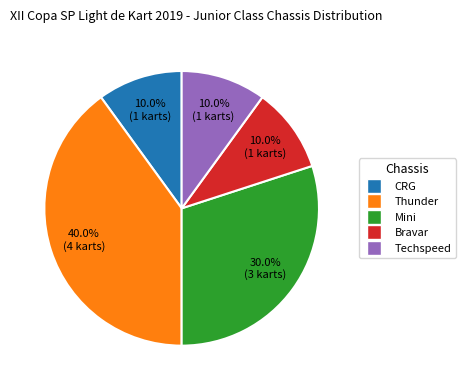

Is there a majority slice in this chart?

No